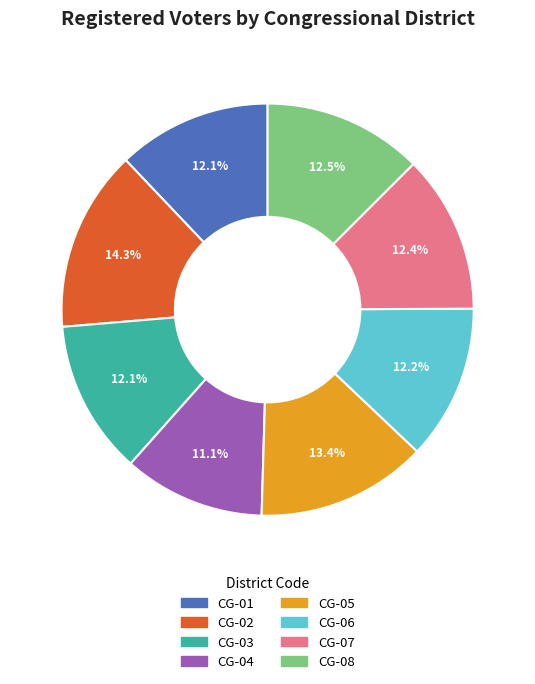

Do CG-04 and CG-02 together represent more than half of the pie?

No